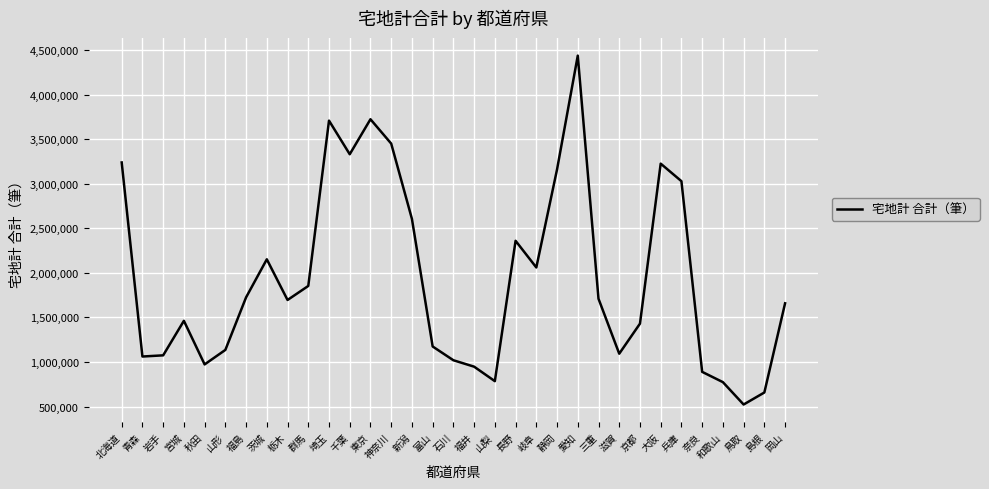

At which category does the chart reach its minimum across all series?

鳥取